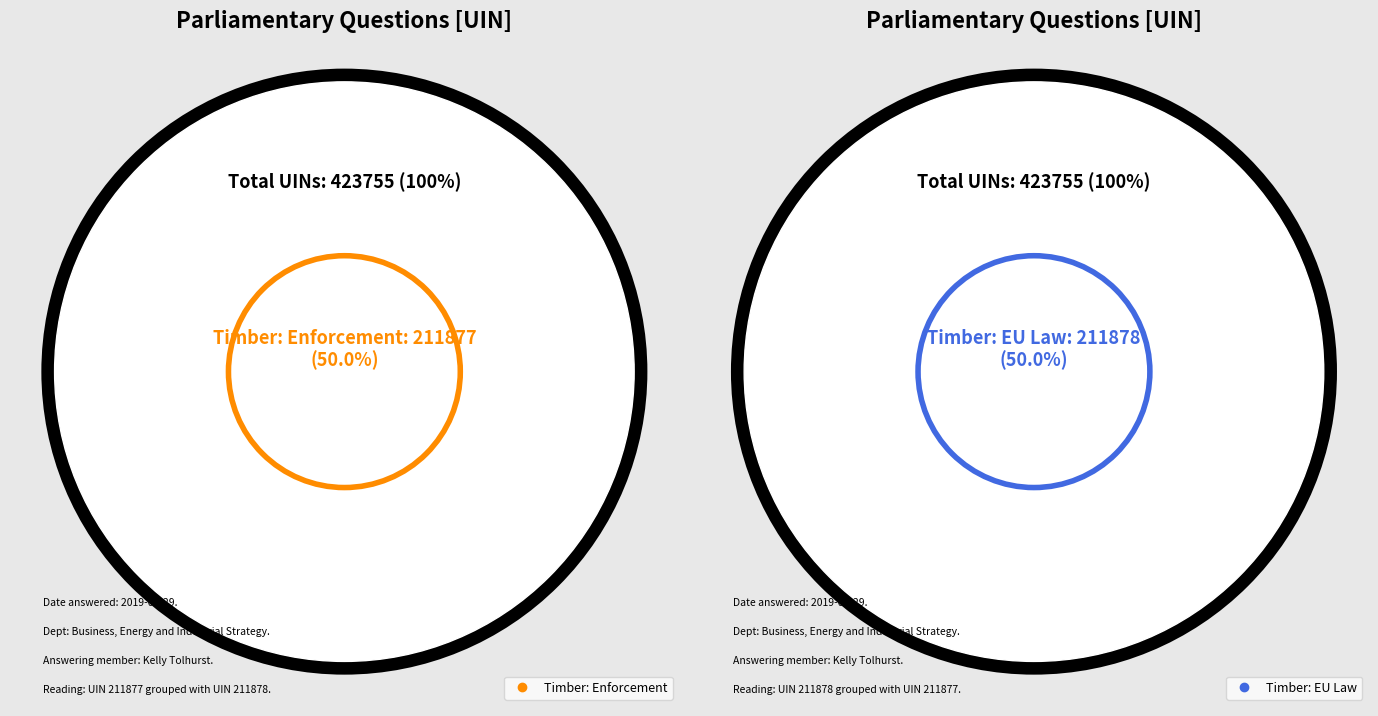

What is the majority slice?

Timber: EU Law